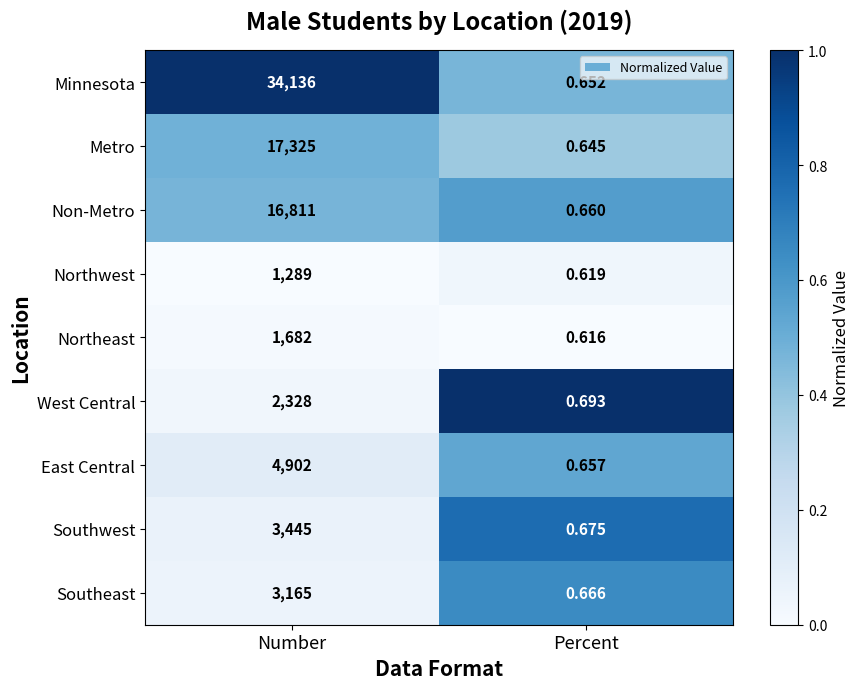

Which label corresponds to the smallest value in the chart?

Percent